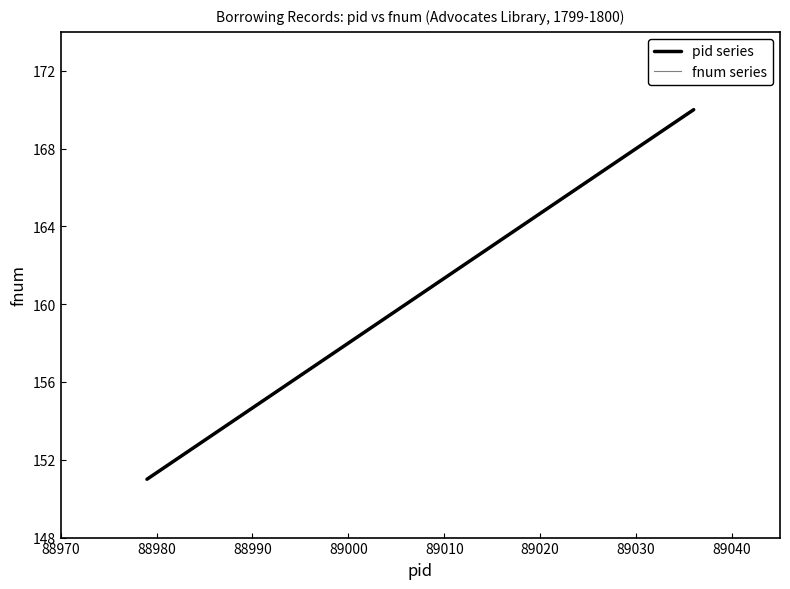

What is the total value across all series at 88980?

304